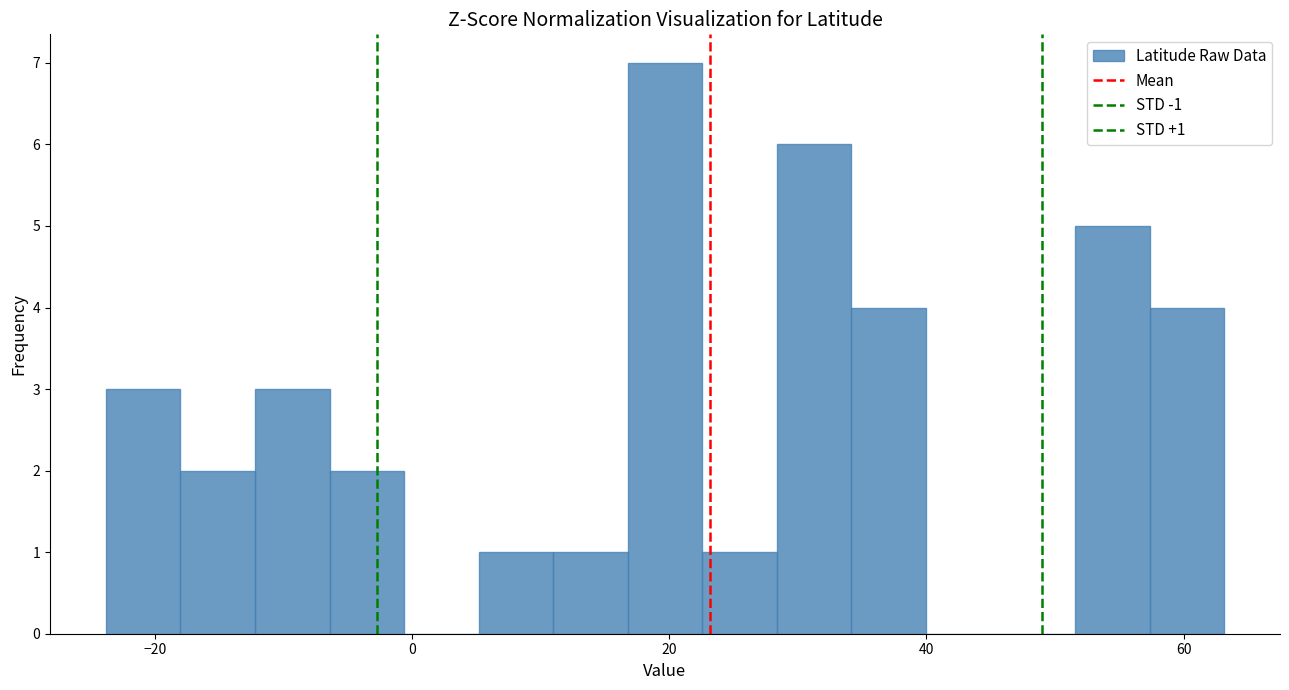

Read against the x-axis, roughly where is the centre of the tallest bar?

20